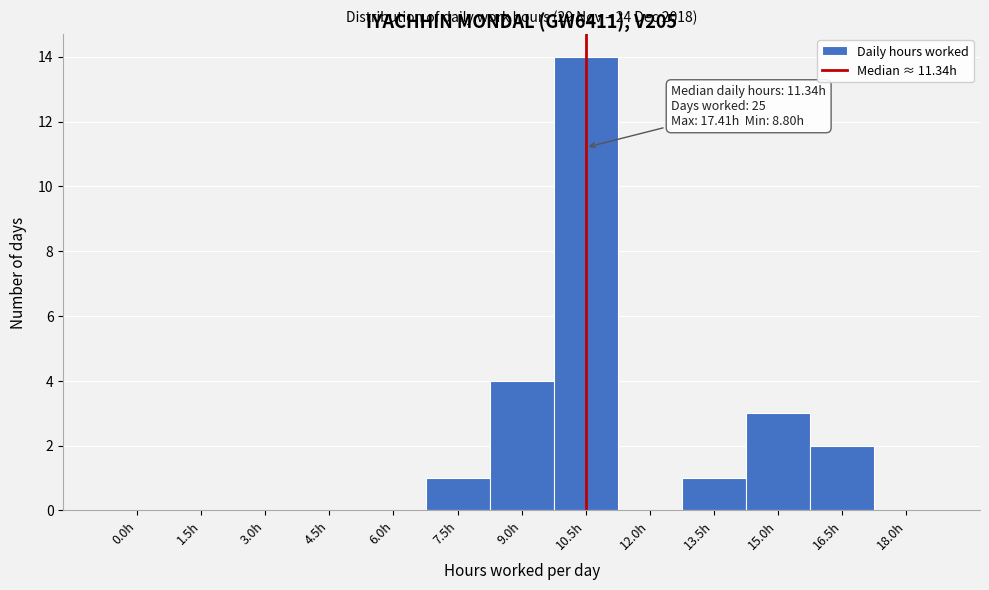

Reading left to right, transcribe all the data shown in this chart.

0.0h=0	1.5h=0	3.0h=0	4.5h=0	6.0h=0	7.5h=1	9.0h=4	10.5h=14	12.0h=0	13.5h=1	15.0h=3	16.5h=2	18.0h=0